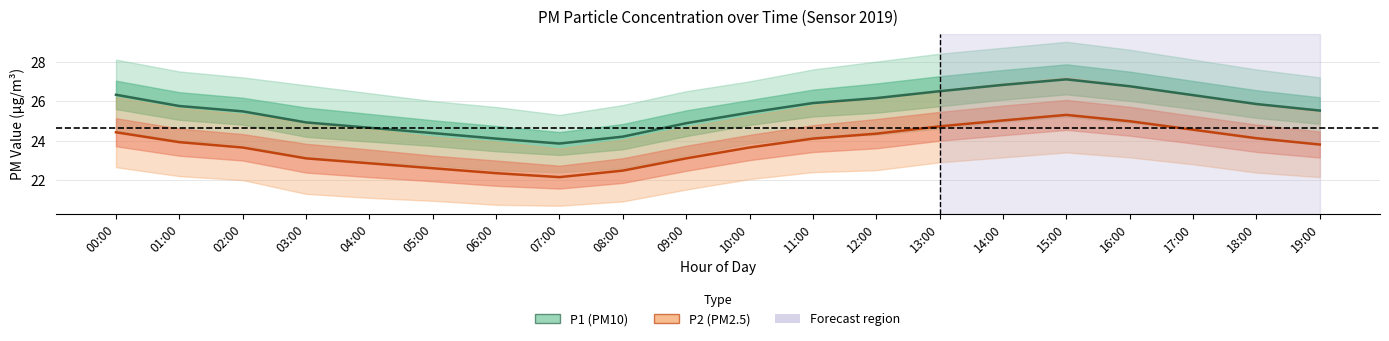

What is the total value across all series at 07:00?

46.0